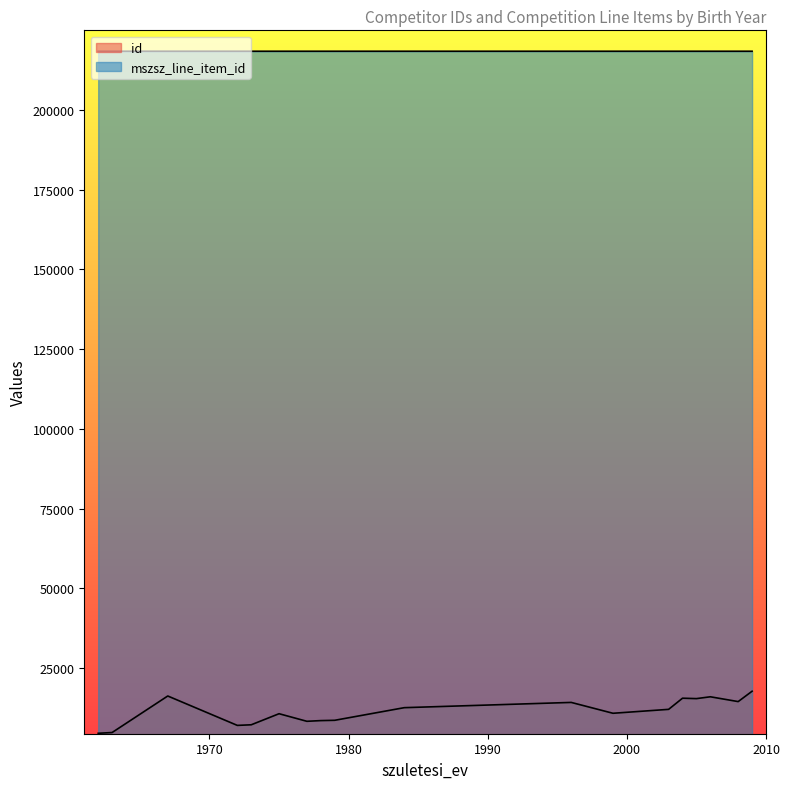

True or false: id and mszsz_line_item_id cross at least once.

False